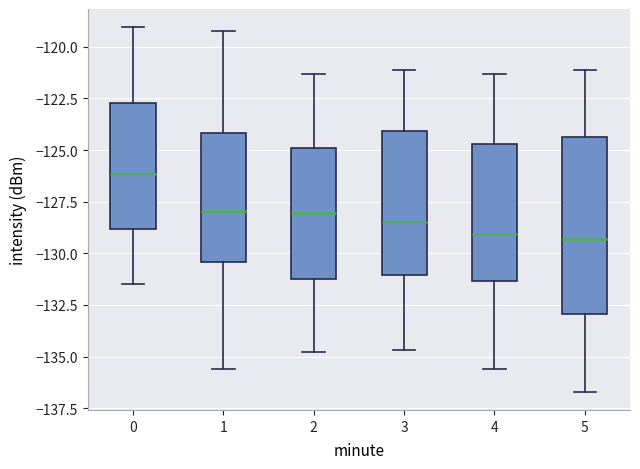

Comparing the boxes themselves (not the whiskers), which one is the tallest?

5